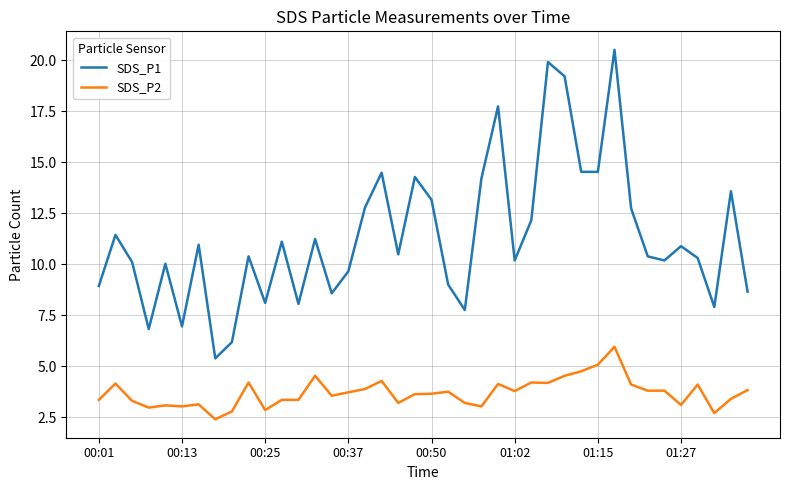

What is the lowest value of the SDS_P2 series?

2.4